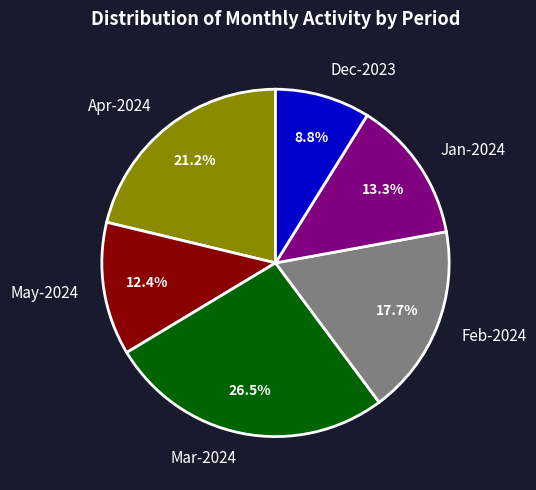

Is there any slice that represents more than half of the pie?

No